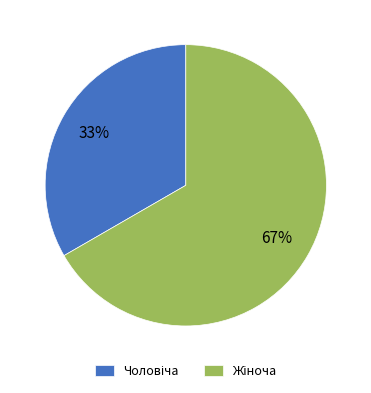

Is there any slice that represents more than half of the pie?

Yes